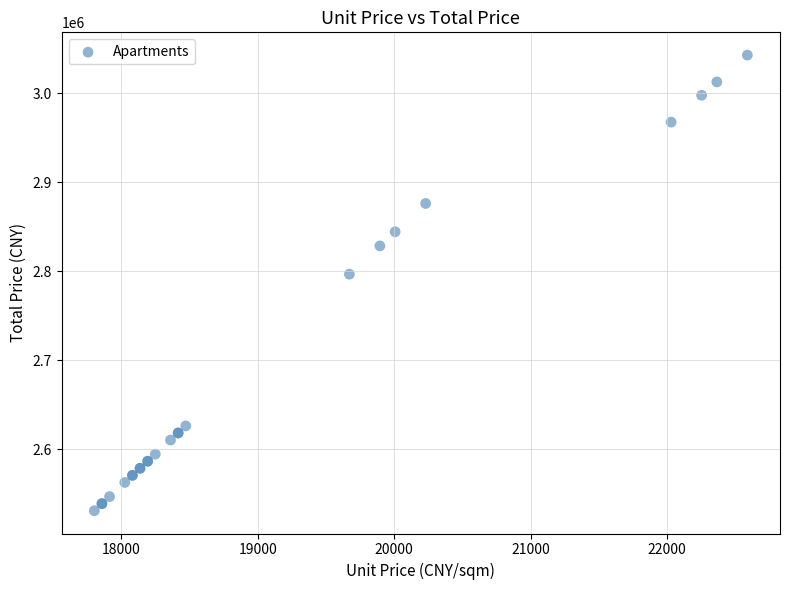

What Y value in the scatter plot is closest to 2786823?

2796655.9